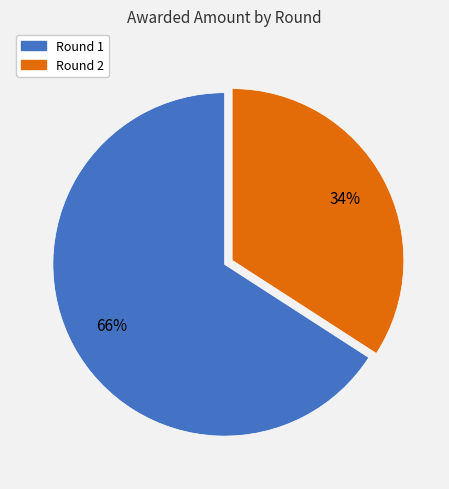

What is the majority slice?

Round 1